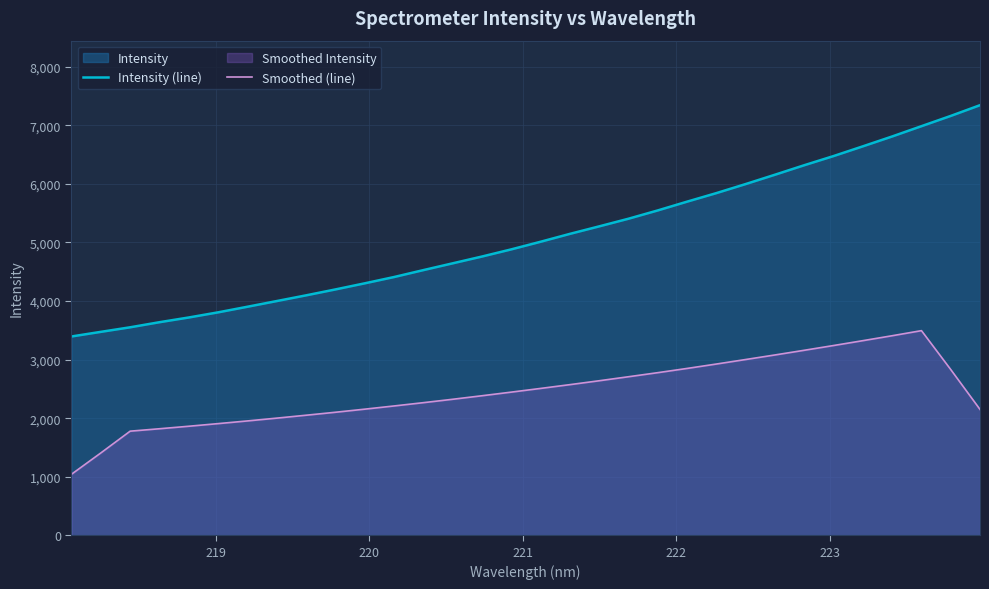

Which series has the largest range (max minus min)?

Intensity (line)